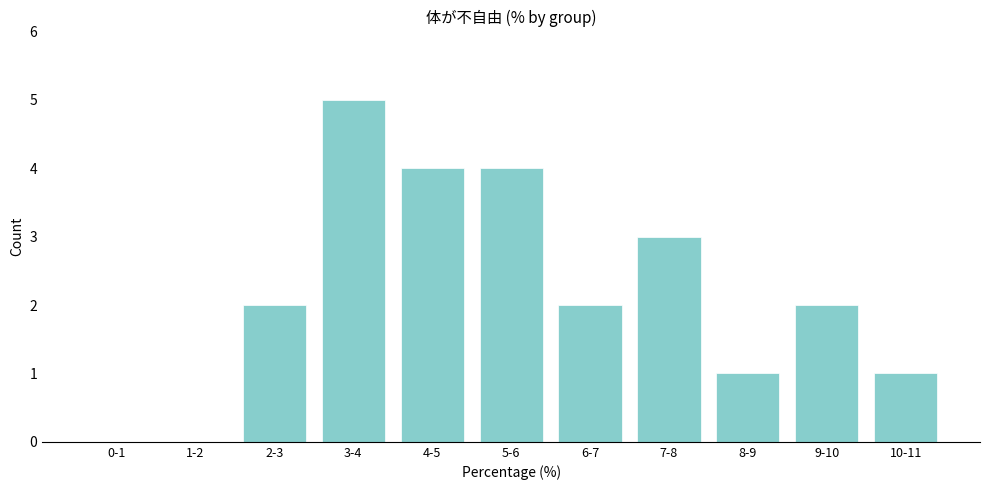

Reading right to left, list all the values displayed in this chart.

10-11=1	9-10=2	8-9=1	7-8=3	6-7=2	5-6=4	4-5=4	3-4=5	2-3=2	1-2=0	0-1=0